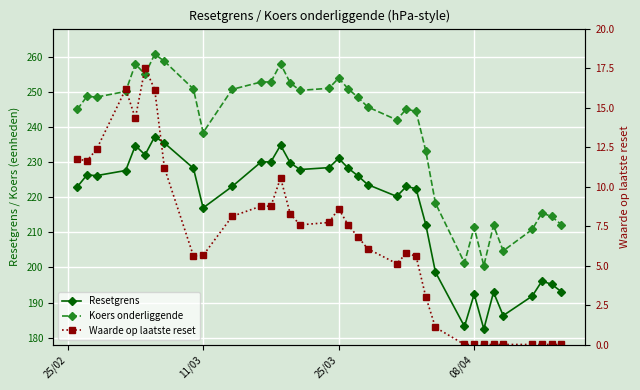

How many values in the Waarde op laatste reset series exceed 6?

19